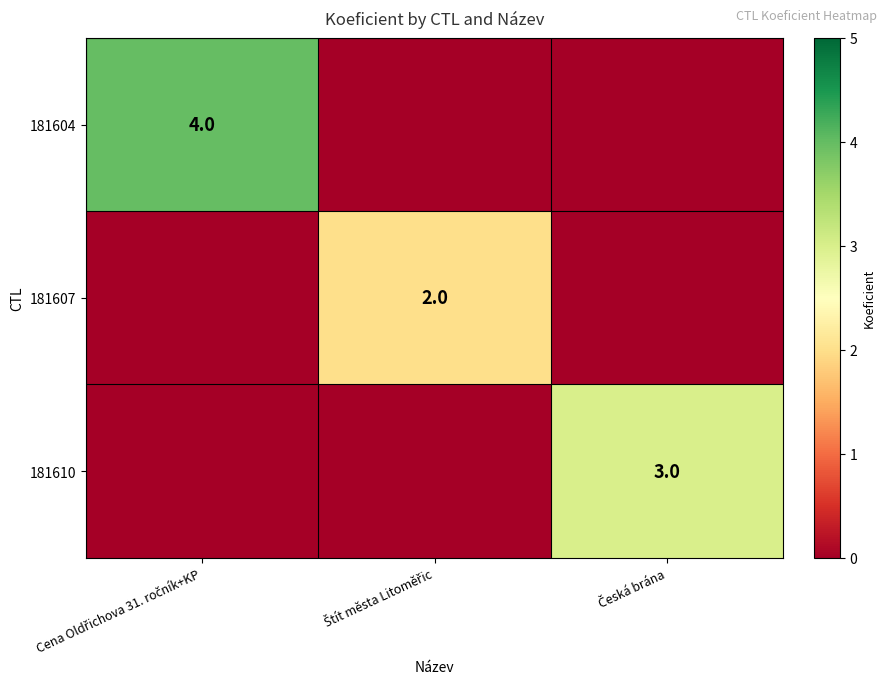

Which series has the largest total across all categories?

181604